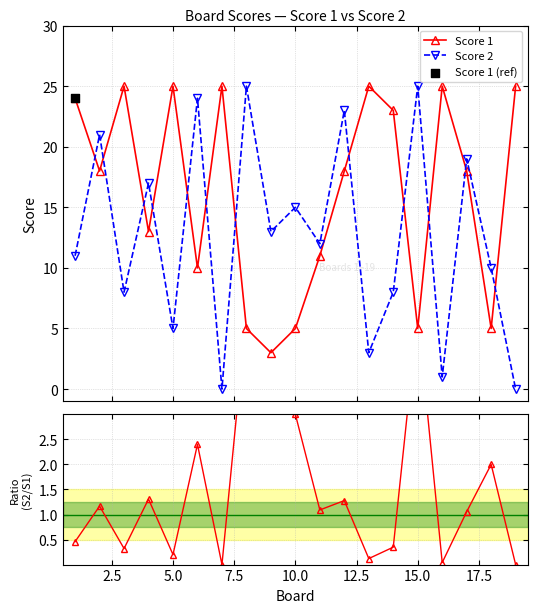

What is the maximum value for Score 2?

25